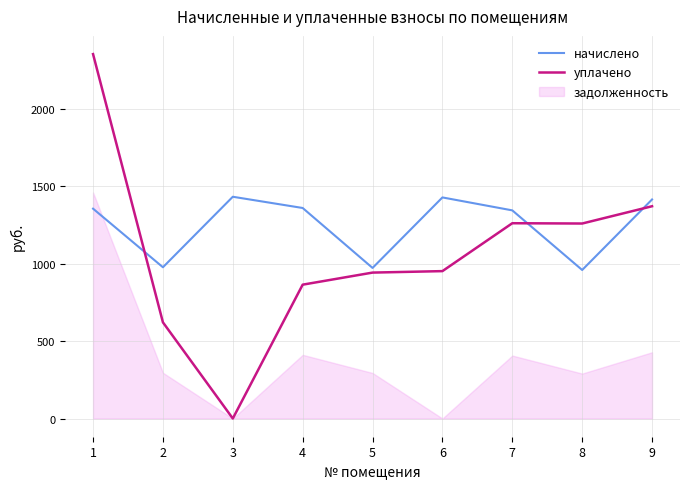

The value of задолженность at 7 is 406.9. True or false?

True